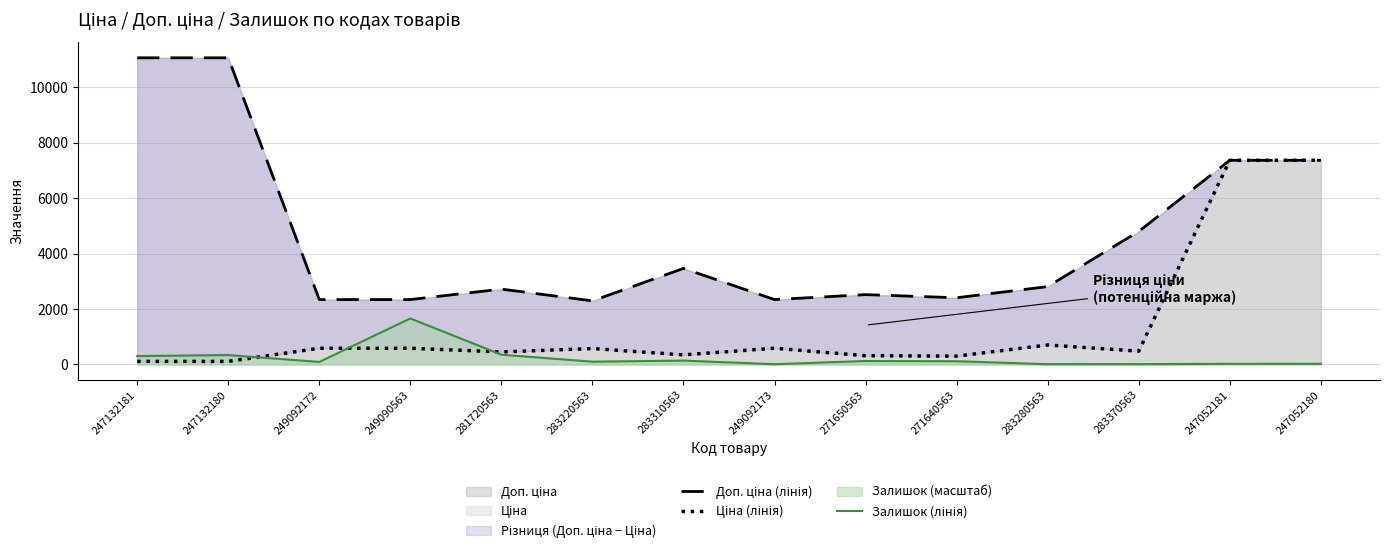

Which series has the largest total across all categories?

Доп. ціна (лінія)